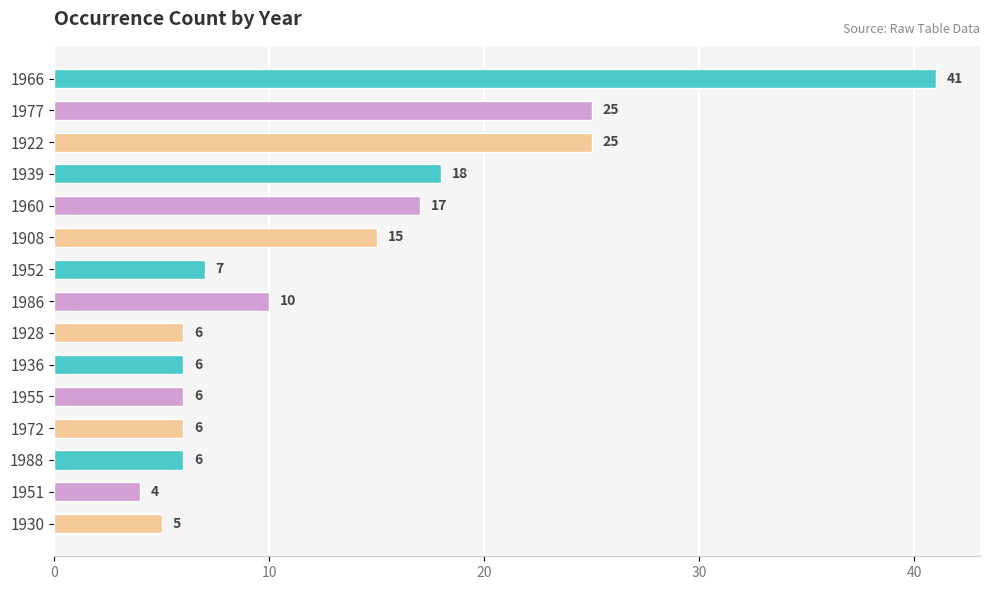

What is the label of the 4th bar from the top?

1939